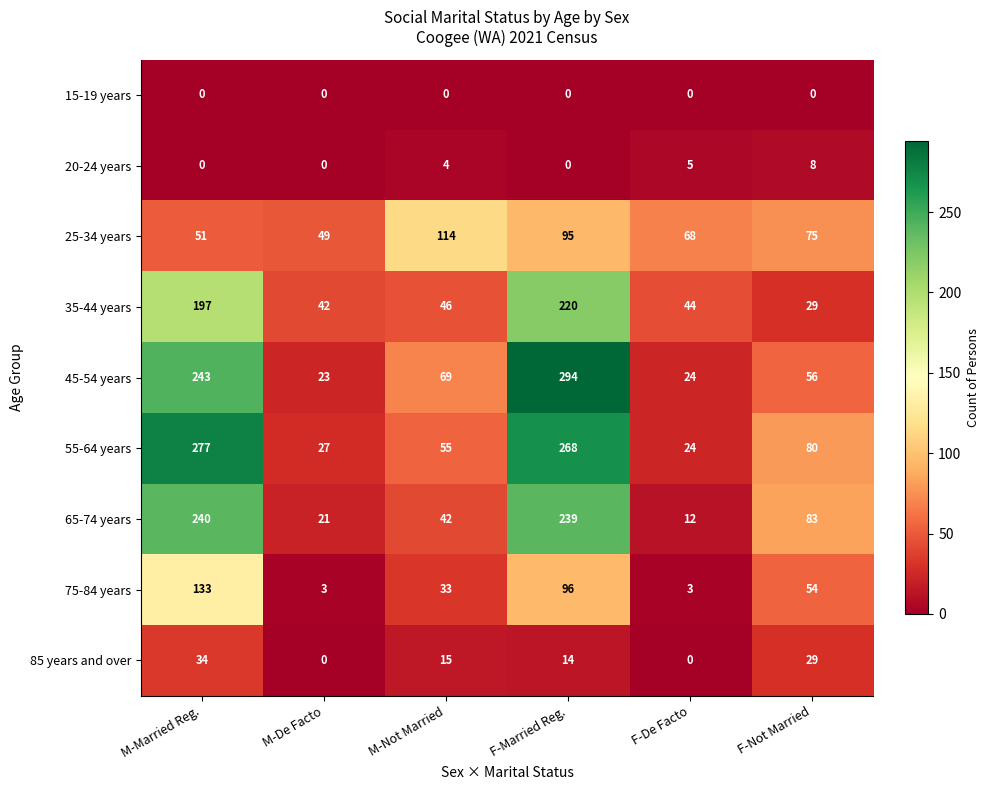

What is the difference between the highest and lowest values at M-De Facto?

49